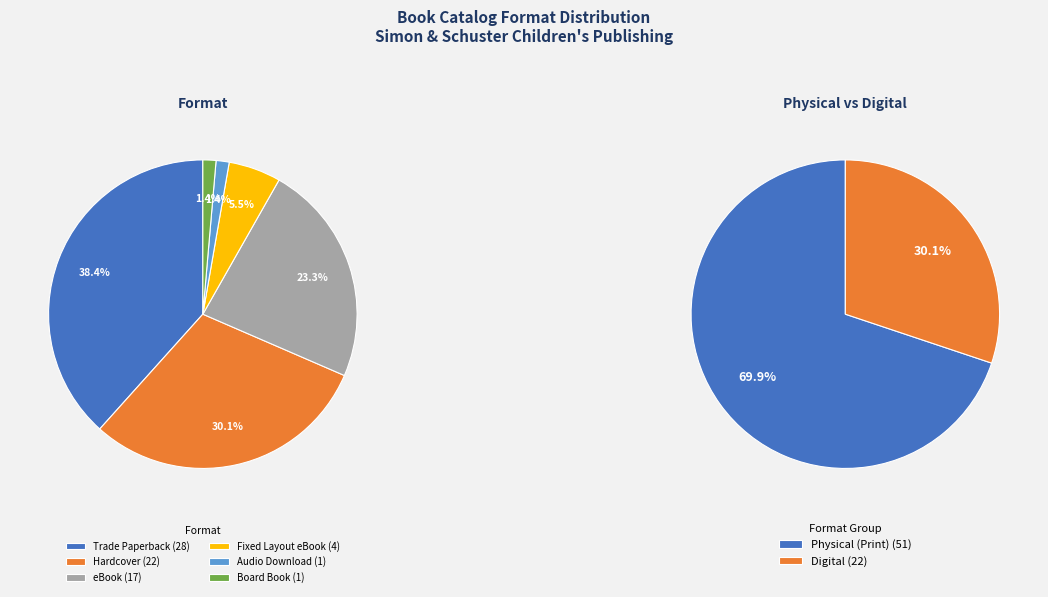

The Fixed Layout eBook slice represents 5% of the pie. True or false?

True